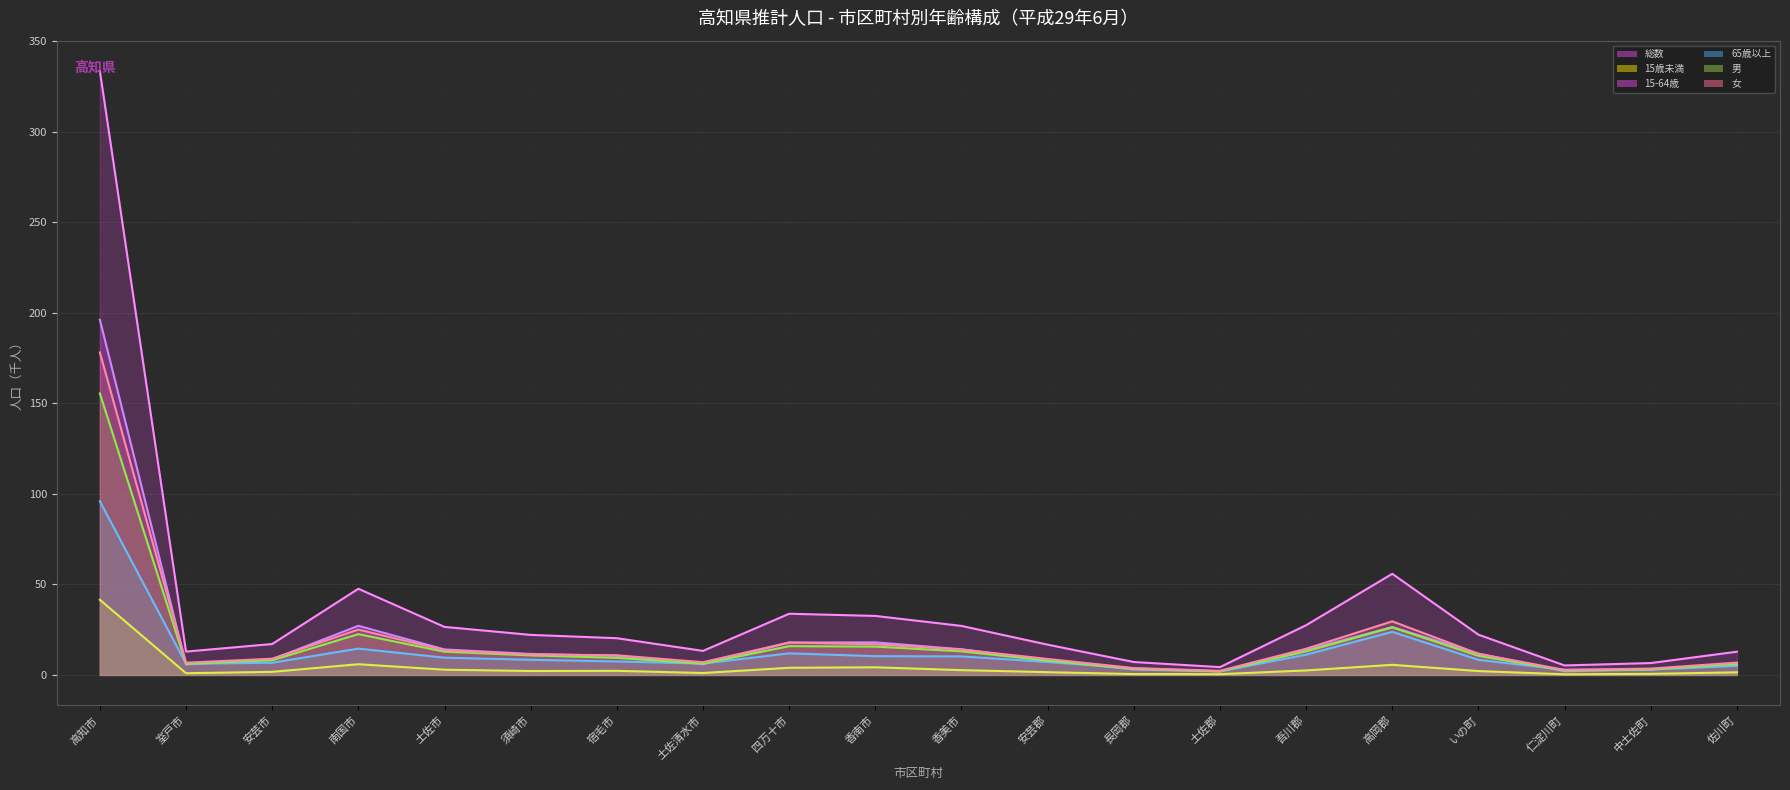

List the series in order of their peak value, highest first.

総数（線）, 15-64歳（線）, 女（線）, 男（線）, 65歳以上（線）, 15歳未満（線）